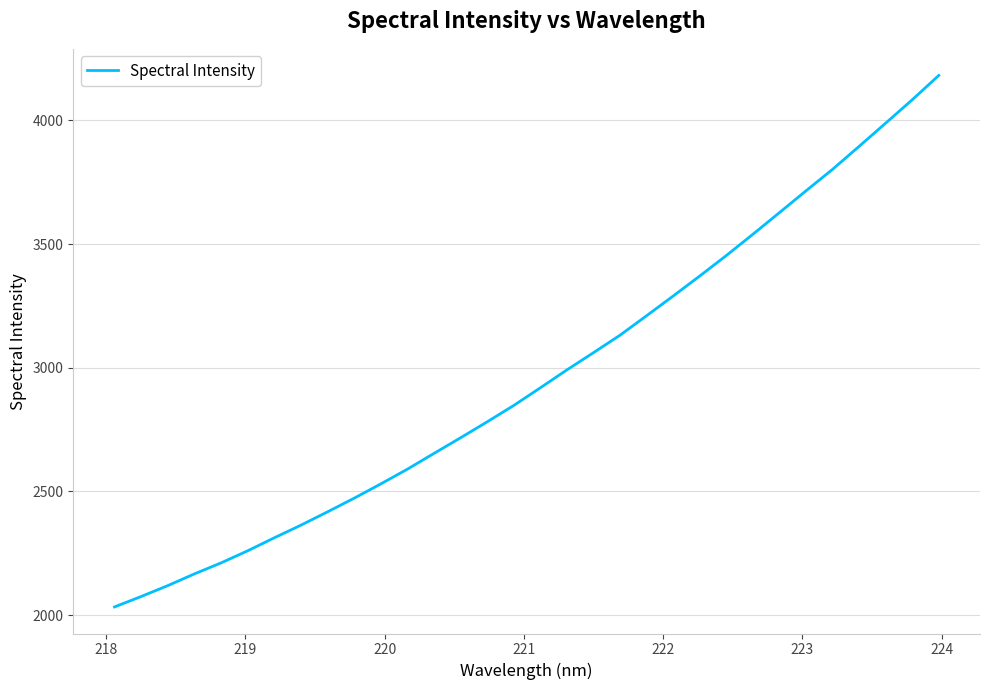

What is the maximum value shown in the chart?

4181.9